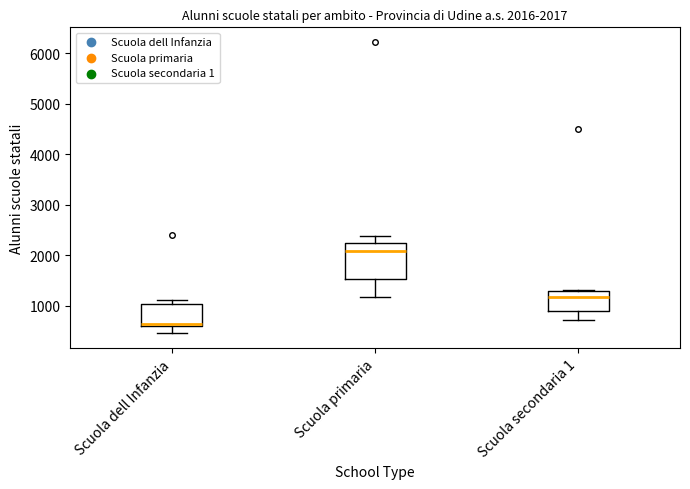

Which box has the highest median line?

Scuola primaria